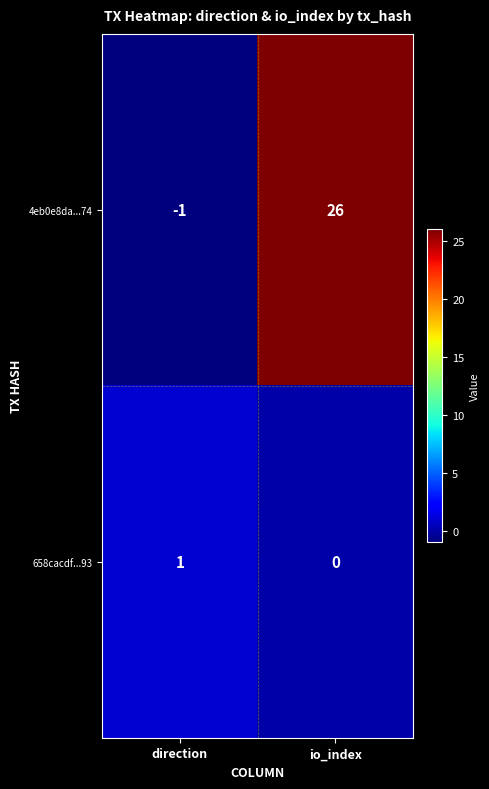

The value of 4eb0e8da...74 at io_index is 26. True or false?

True